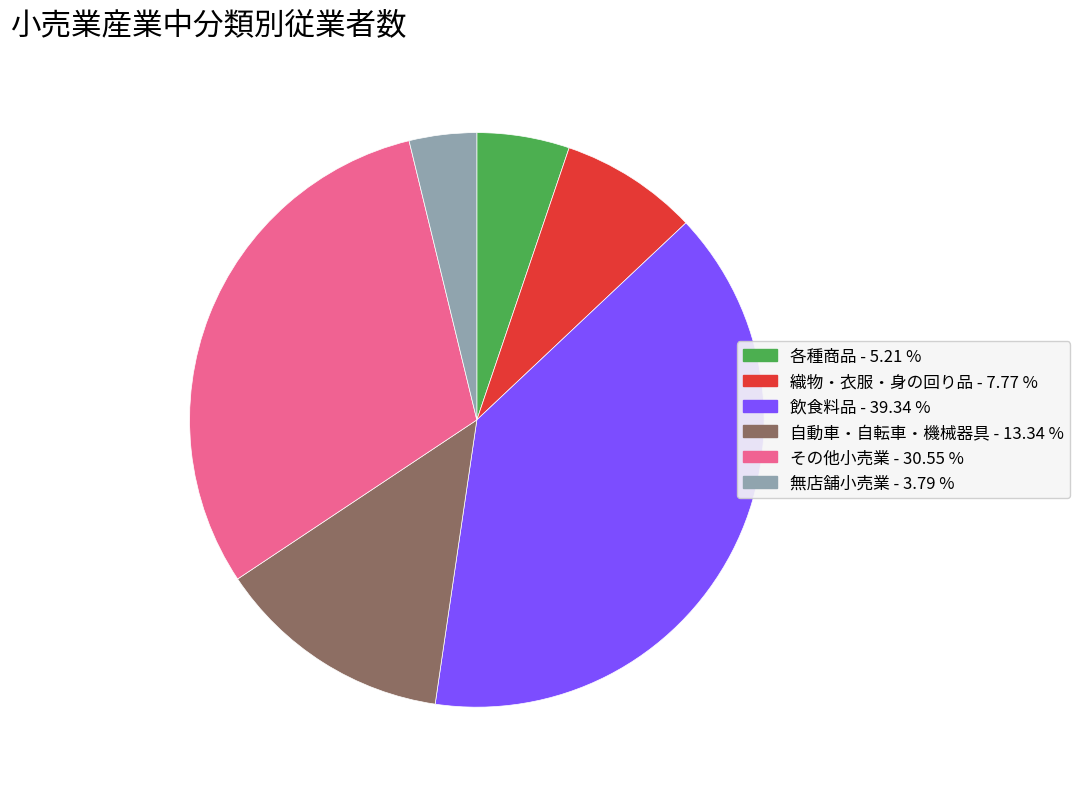

The その他小売業 slice represents 22% of the pie. True or false?

False